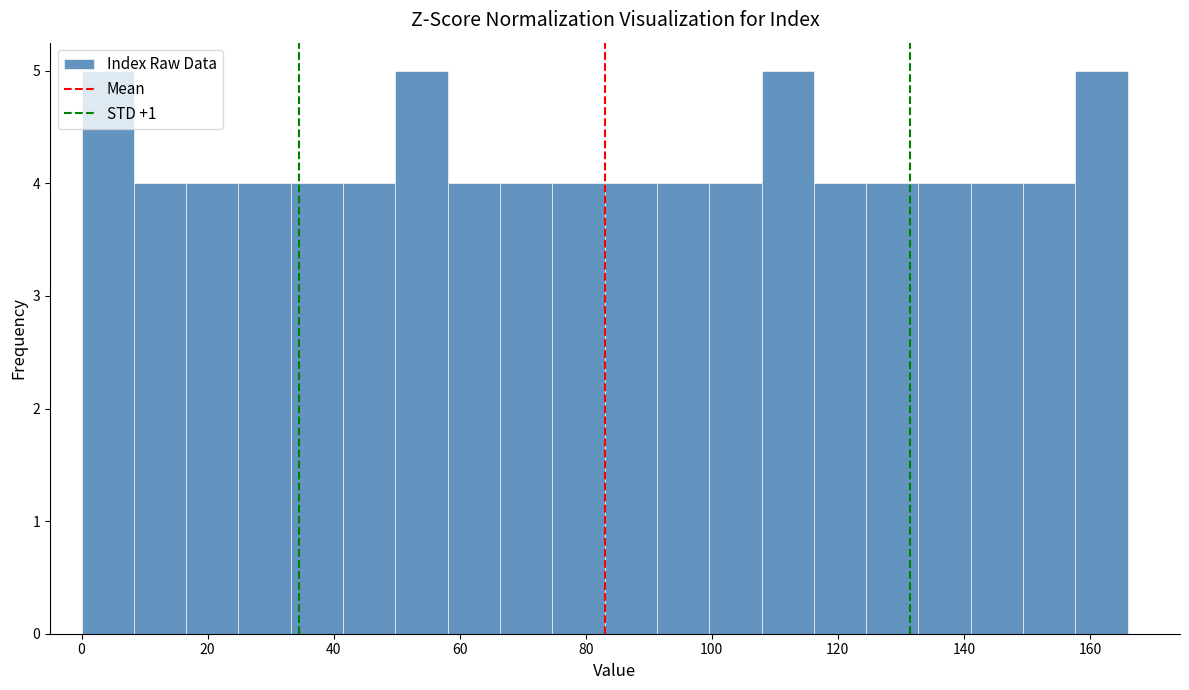

Reading left to right, transcribe this chart: for each bar, give the range it covers on the x-axis and its height. Neither the bar edges nor the heights are printed on the chart, so give them approximately, as read against the axes.

0 to 8: 5
8 to 16: 4
16 to 24: 4
24 to 34: 4
34 to 42: 4
42 to 50: 4
50 to 58: 5
58 to 66: 4
66 to 74: 4
74 to 84: 4
84 to 92: 4
92 to 100: 4
100 to 108: 4
108 to 116: 5
116 to 124: 4
124 to 132: 4
132 to 142: 4
142 to 150: 4
150 to 158: 4
158 to 166: 5